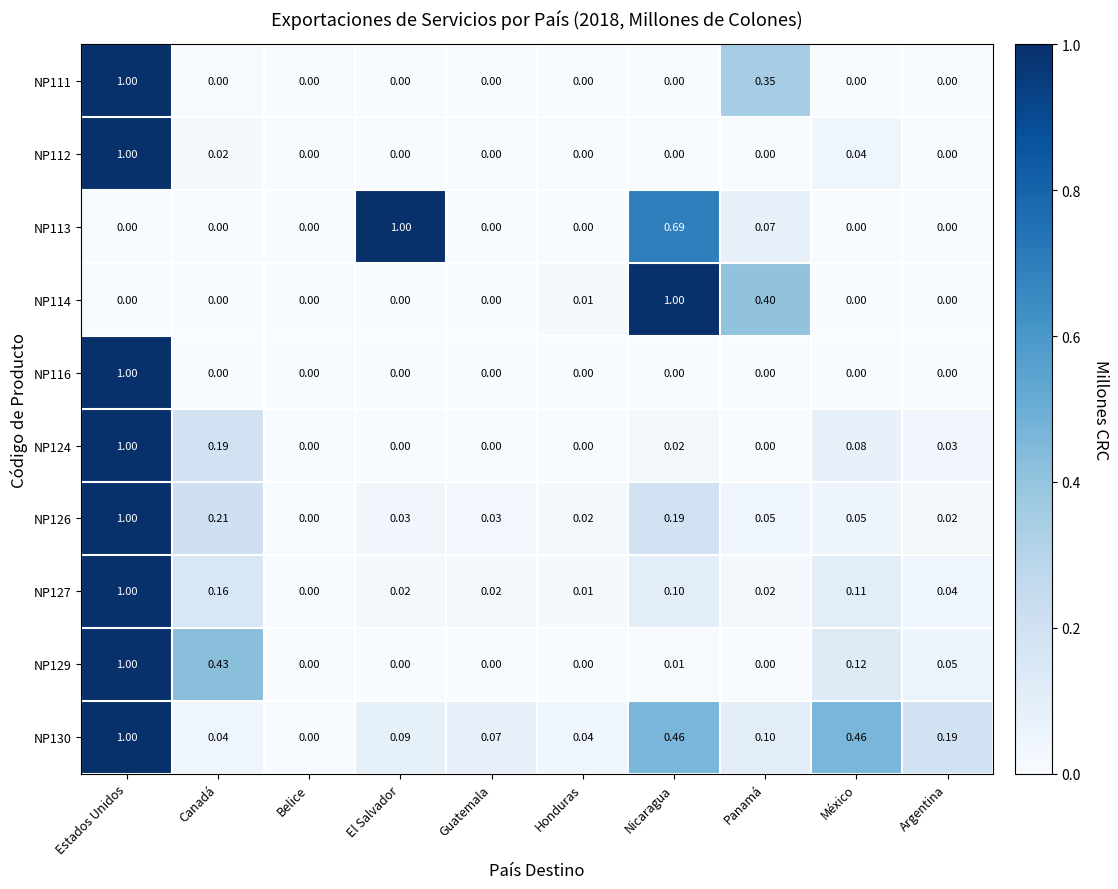

Which category has the highest value in the NP113 series?

El Salvador